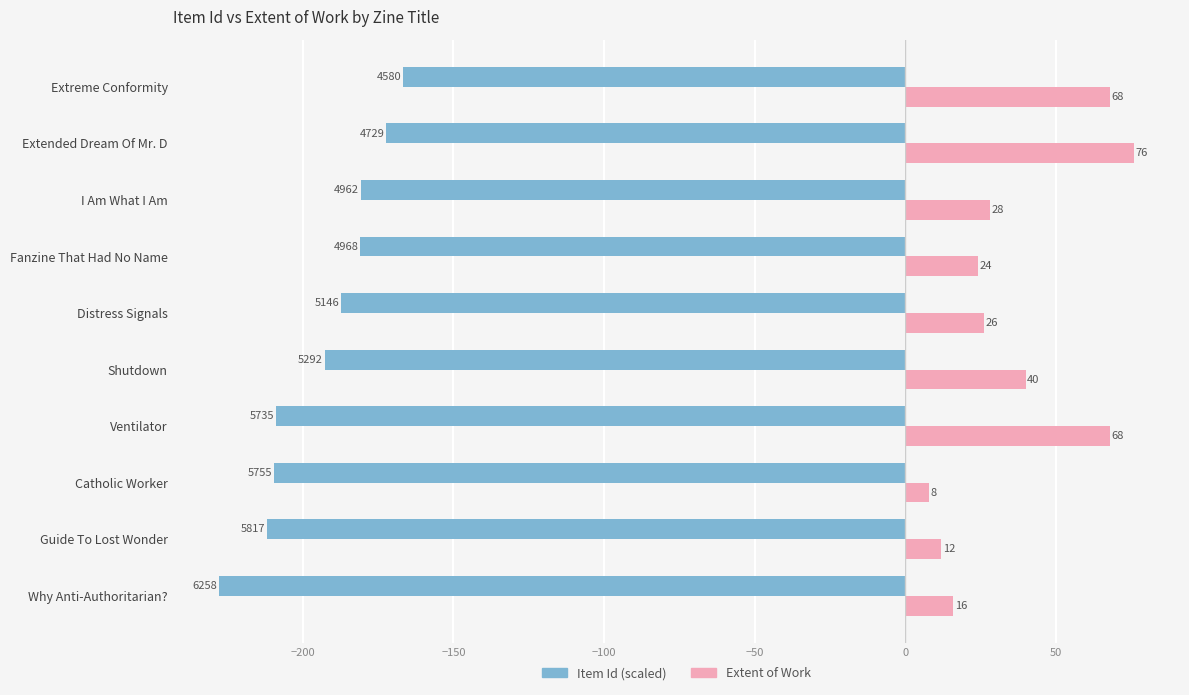

At which category is the sum across all series the highest?

Extended Dream Of Mr. D